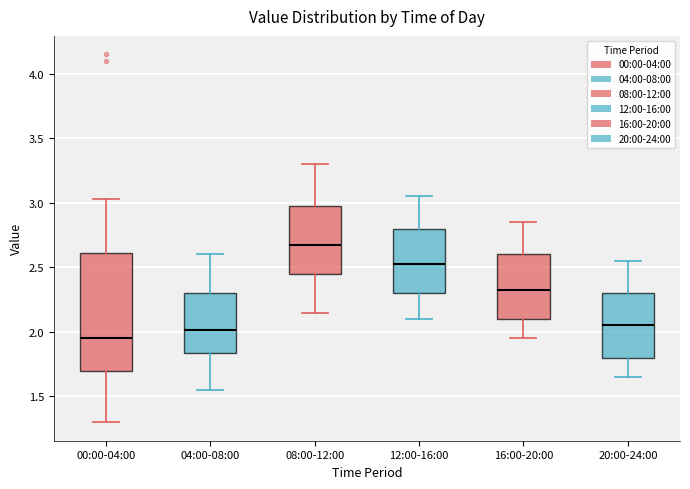

Reading left to right, transcribe this box plot: for each box, give where its median line is, the range the box spans, and where its two whiskers end, as read against the y-axis. The values are not printed on the chart, so give them approximately, as read against the axis.

00:00-04:00: median 1.95, box 1.70 to 2.60, whiskers 1.30 to 3.05
04:00-08:00: median 2.00, box 1.85 to 2.30, whiskers 1.55 to 2.60
08:00-12:00: median 2.70, box 2.45 to 3.00, whiskers 2.15 to 3.30
12:00-16:00: median 2.55, box 2.30 to 2.80, whiskers 2.10 to 3.05
16:00-20:00: median 2.35, box 2.10 to 2.60, whiskers 1.95 to 2.85
20:00-24:00: median 2.05, box 1.80 to 2.30, whiskers 1.65 to 2.55